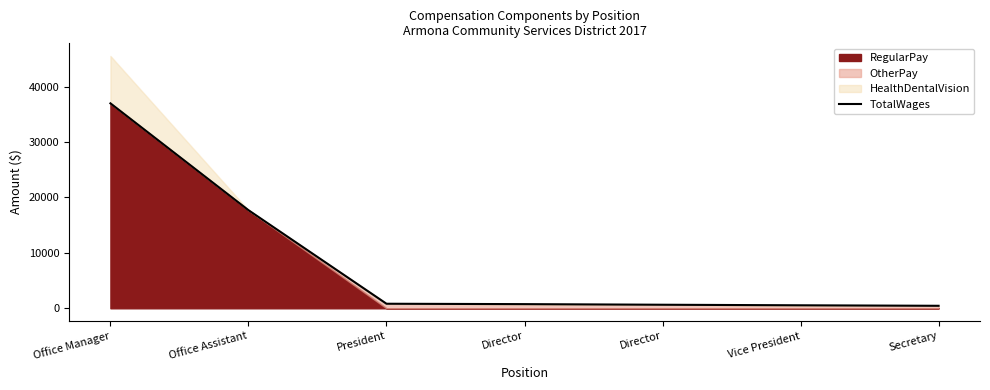

What is the change in value from Office Assistant to Secretary?

-17256